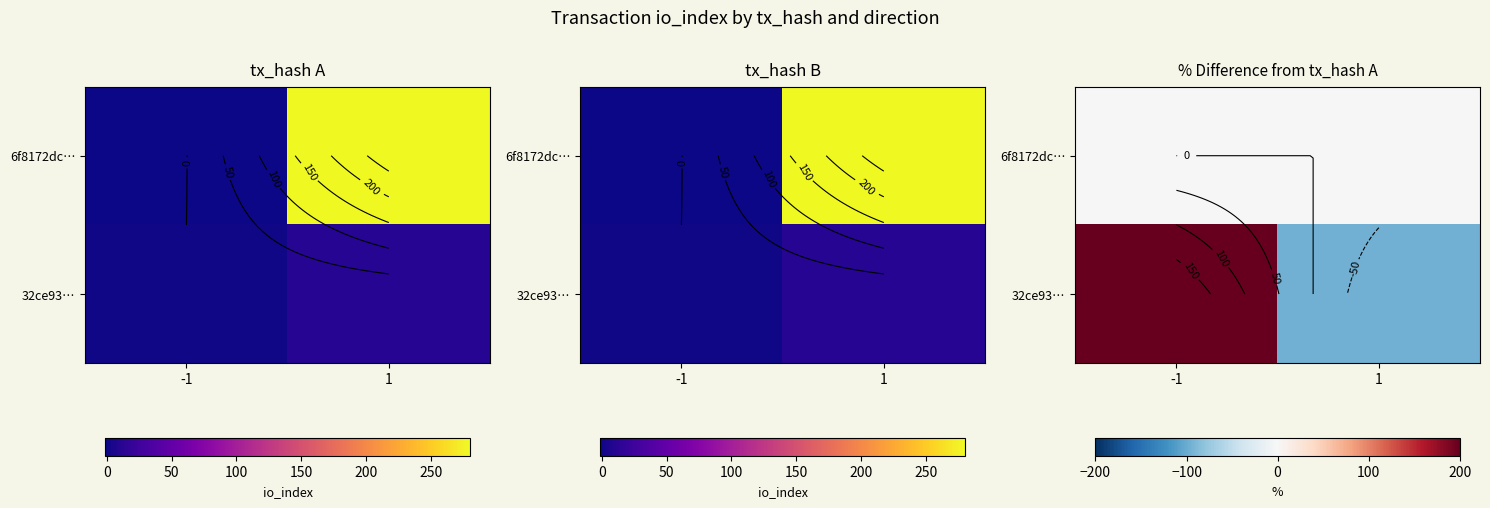

Between 1 and -1, which is larger?

1